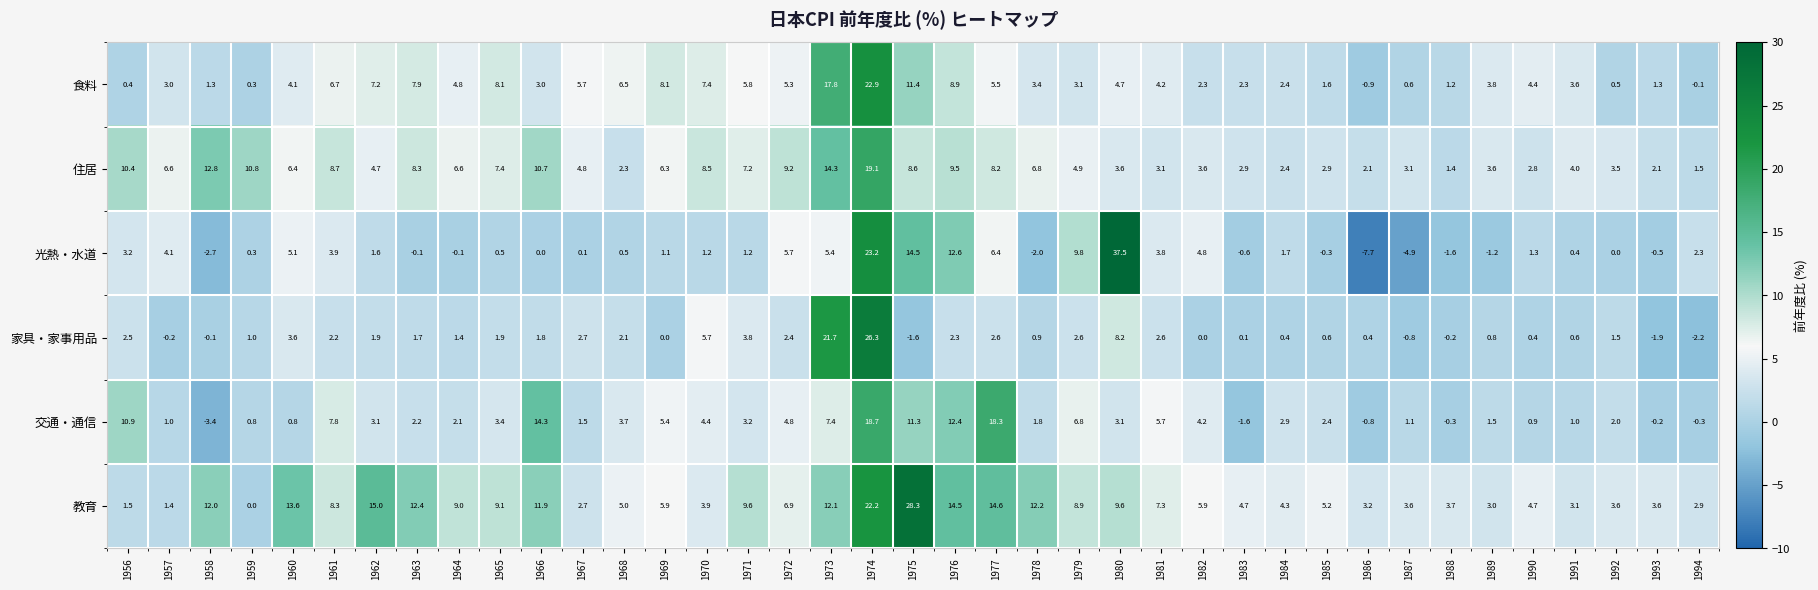

Which label corresponds to the smallest value in the chart?

1986